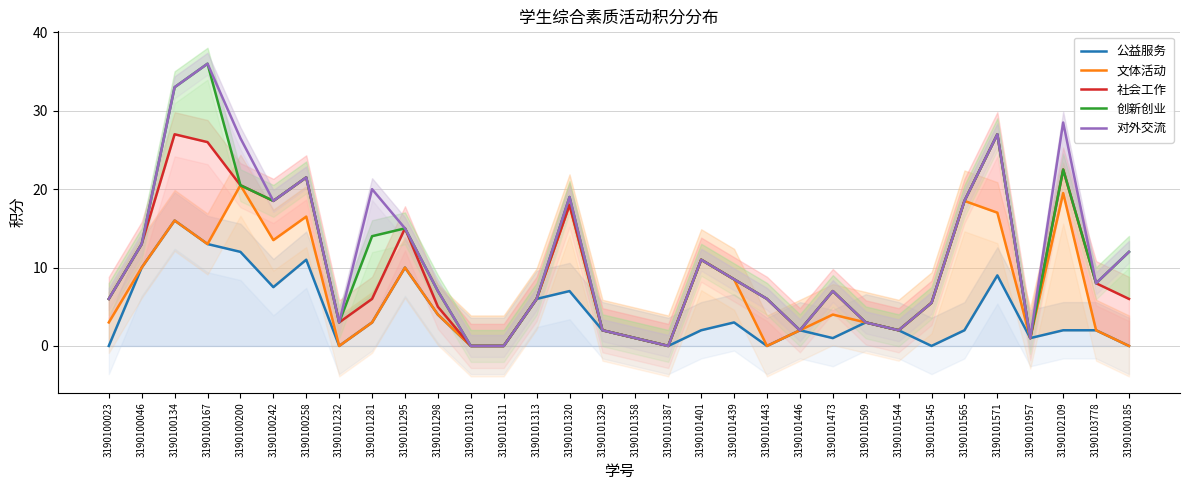

What is the difference between the 文体活动 values at 3190101281 and 3190101401?

8.0